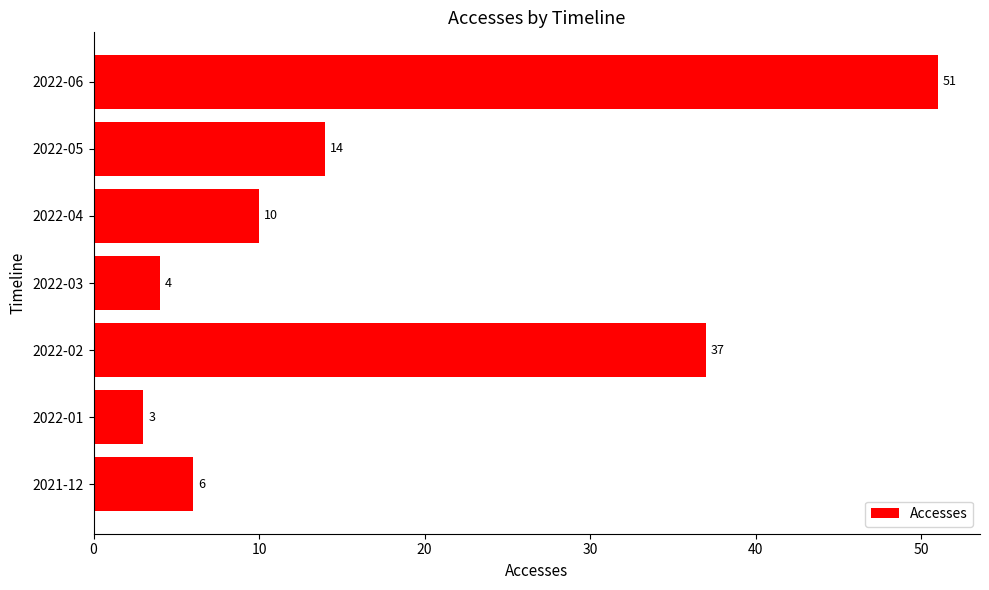

True or false: the data shows 9 at 2021-12.

False